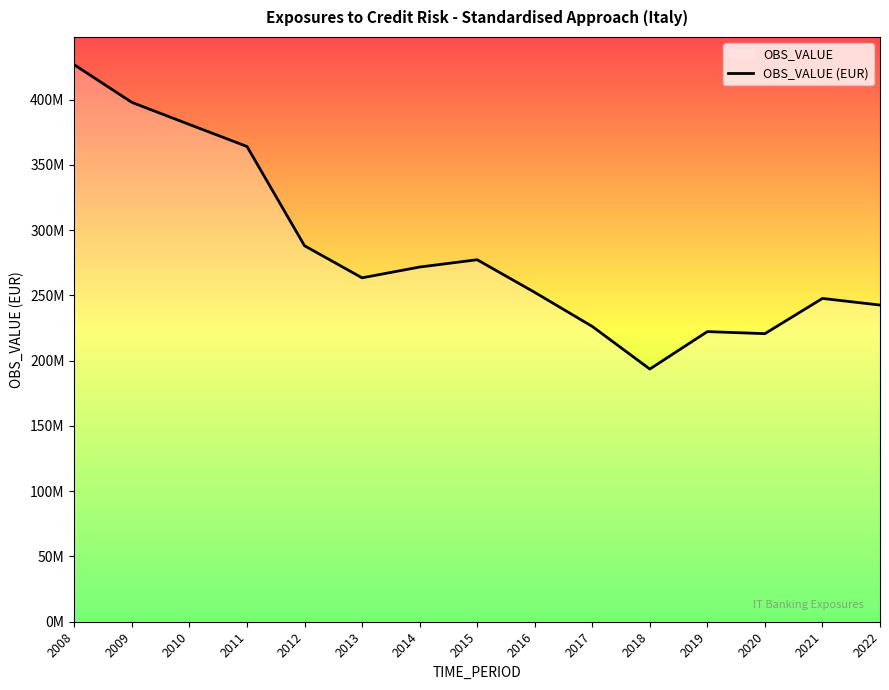

True or false: the data shows 252300101 at 2016.

True